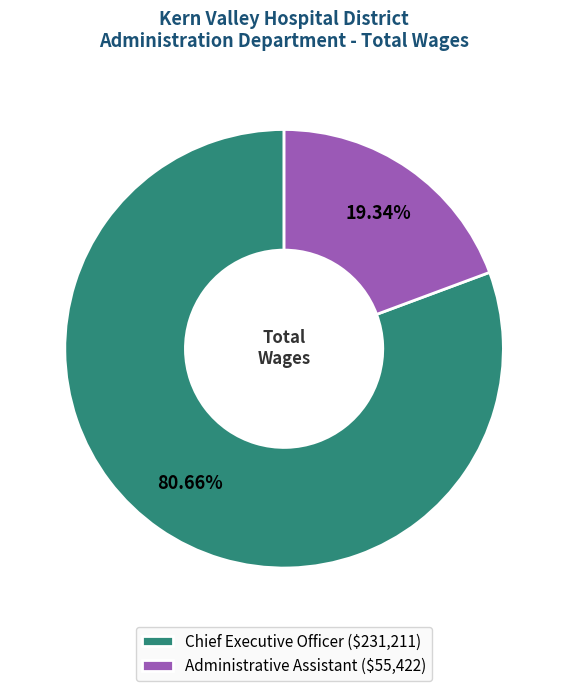

Is it true that Chief Executive Officer is 90% of the pie?

False